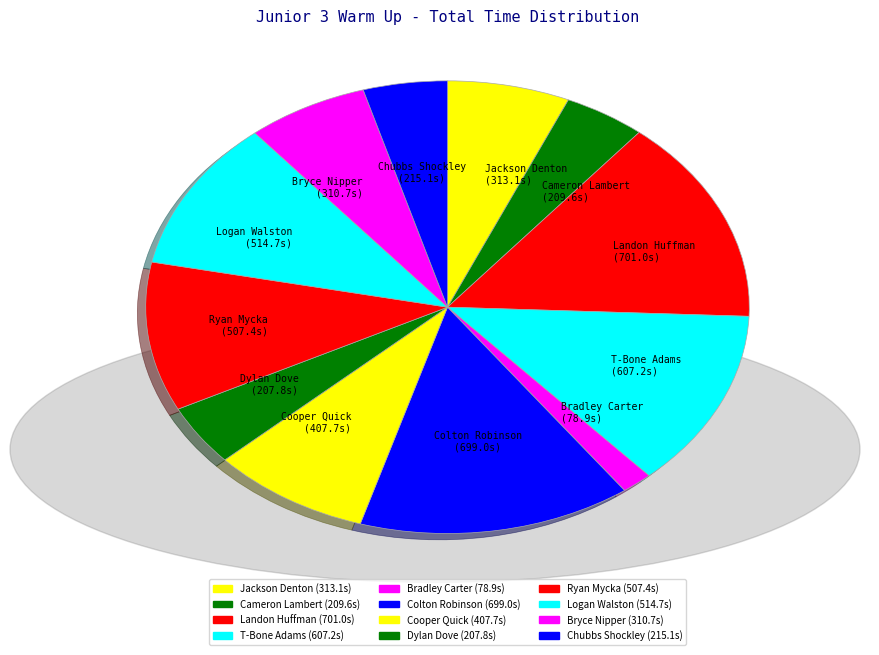

Which slice is the smallest?

Bradley Carter